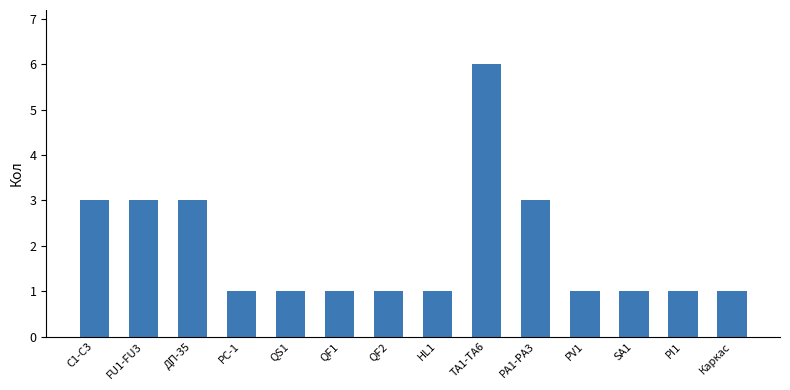

What is the difference between the values at PV1 and FU1-FU3?

2